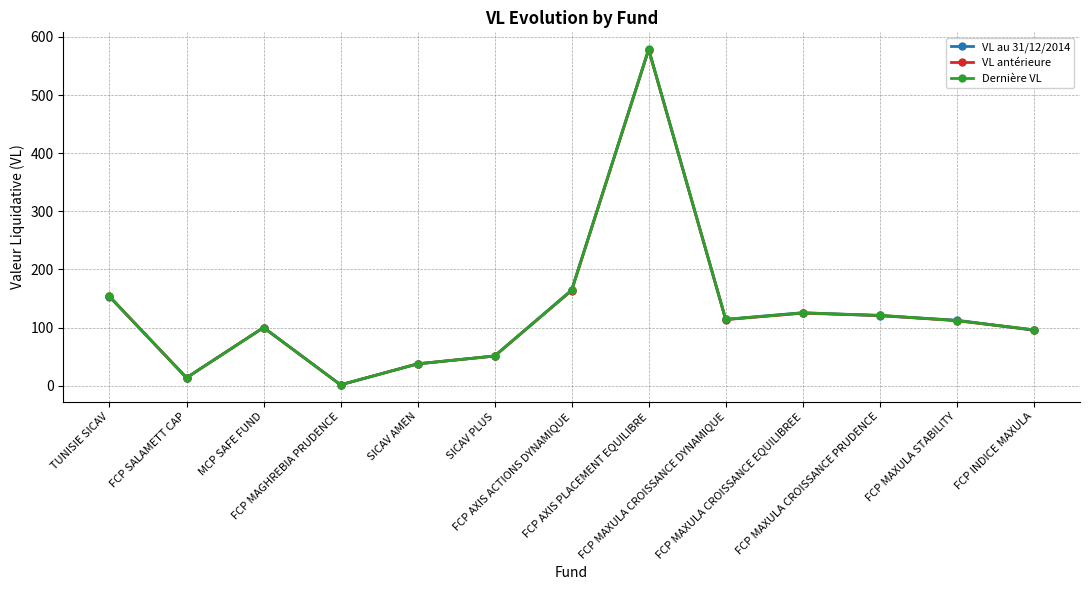

What is the maximum value shown in the chart?

579.0